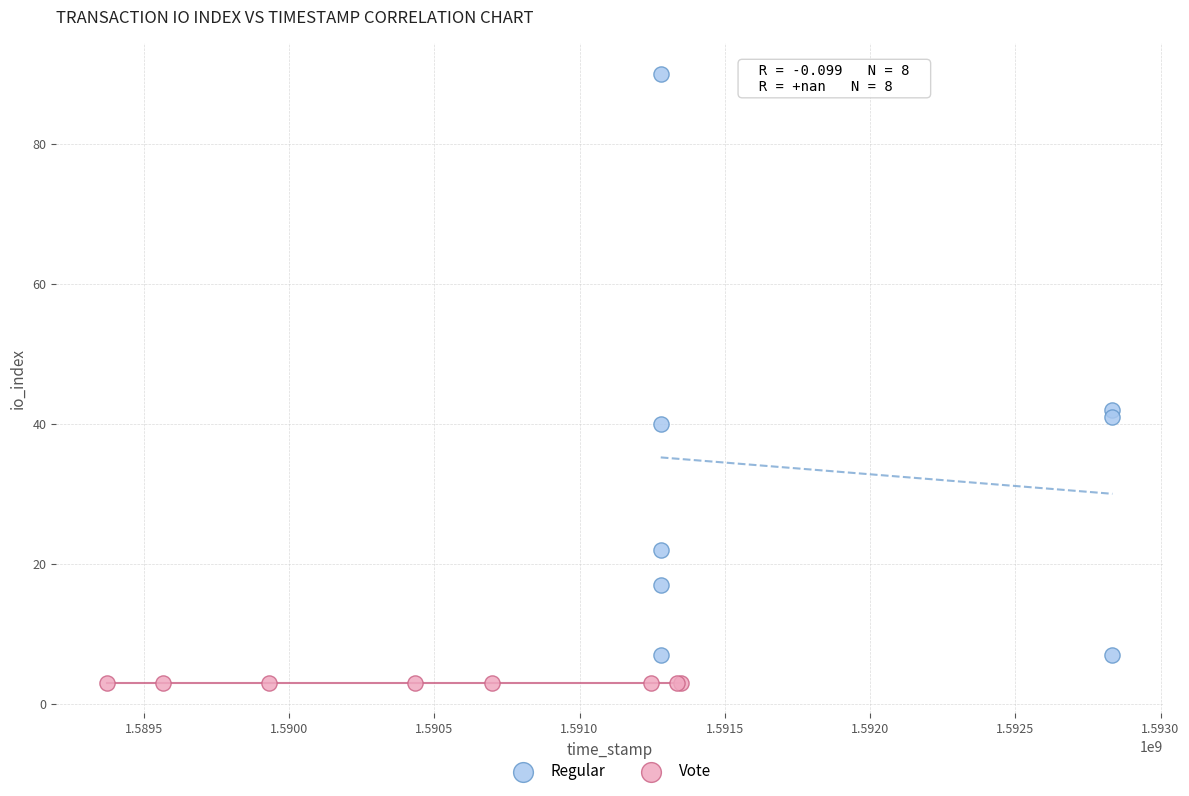

Which series reaches the minimum Y coordinate?

Vote